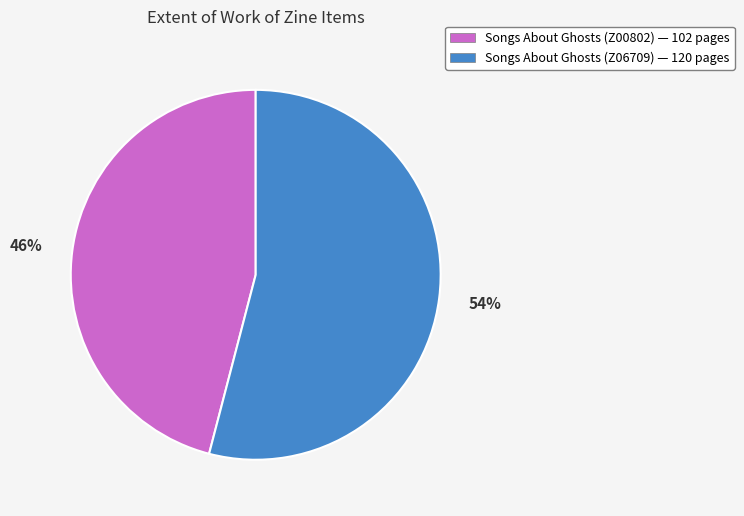

To the nearest percent, what is the combined percentage of Songs About Ghosts (Z06709) and Songs About Ghosts (Z00802)?

100%